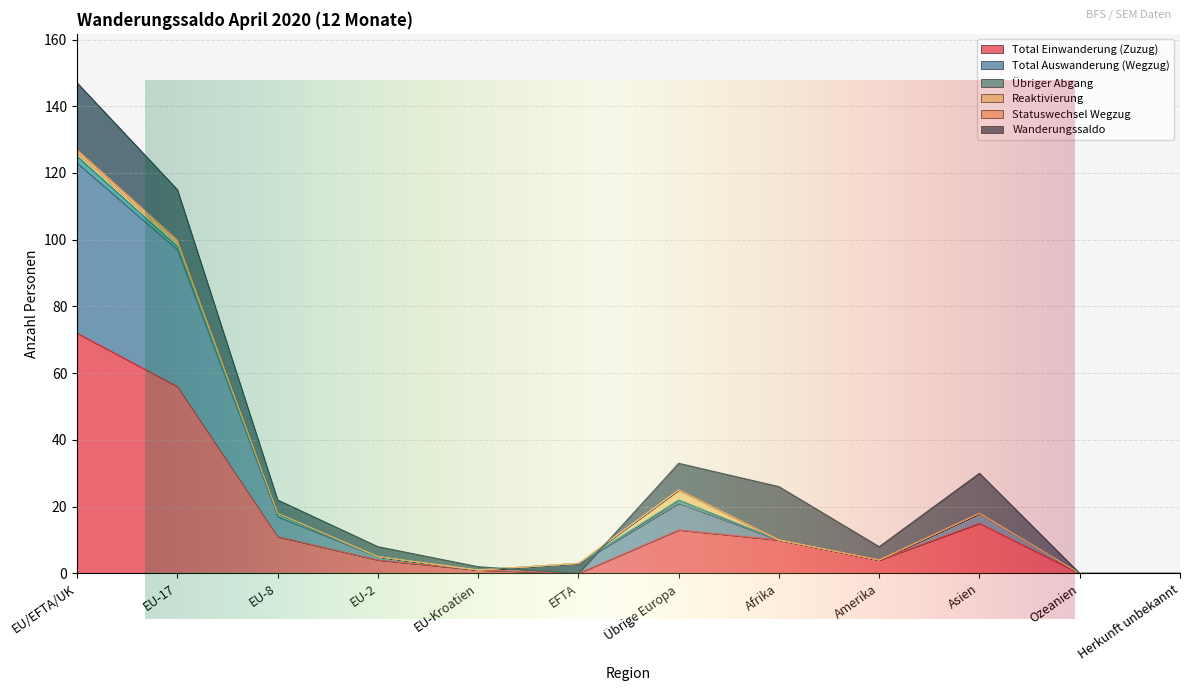

Does the chart display data point markers on the line(s)?

No